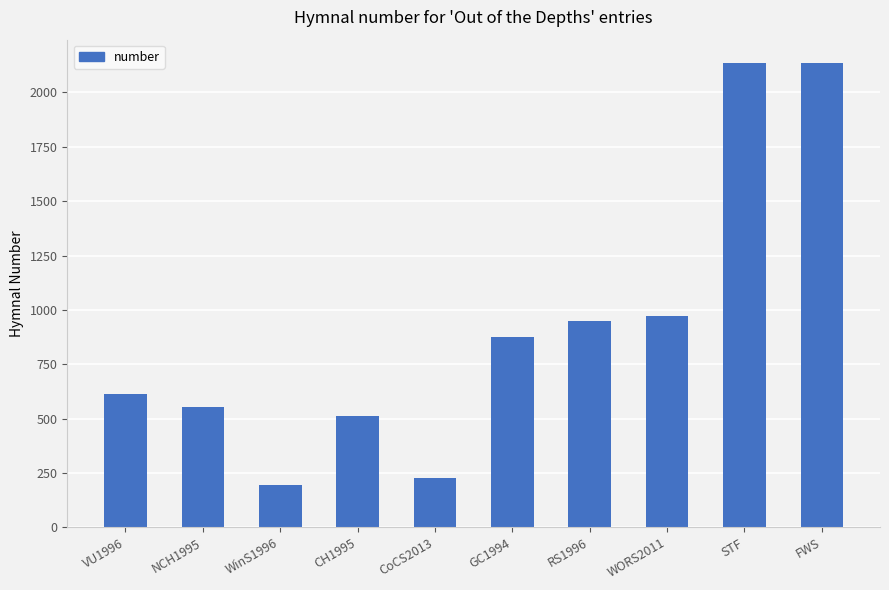

Approximately how many times larger is the value at NCH1995 compared to STF?

0.3